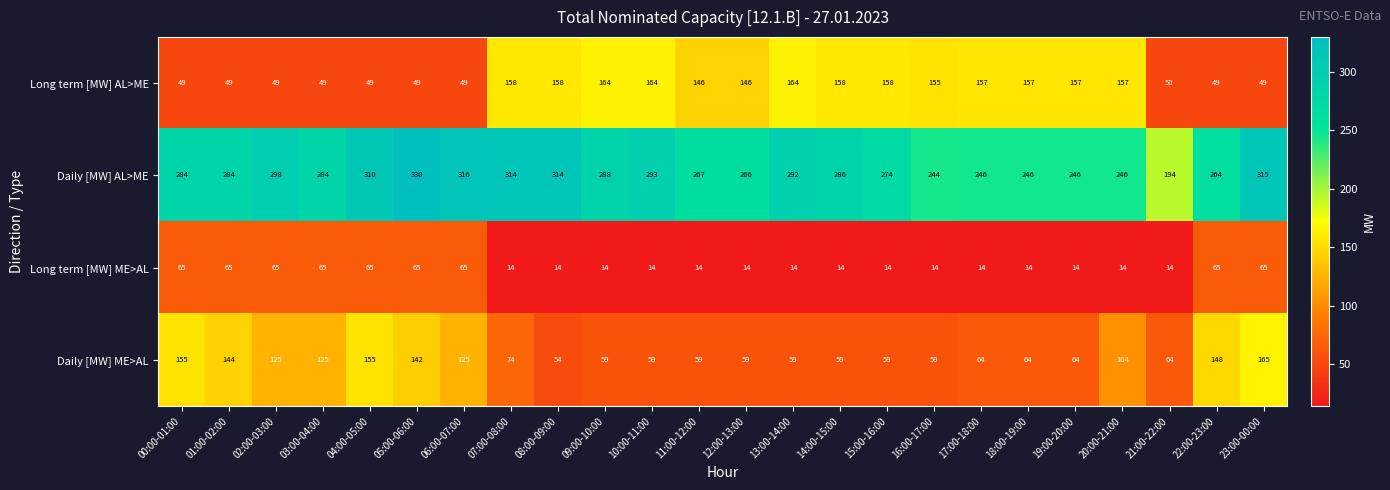

What is the maximum value for Daily [MW] ME>AL?

165